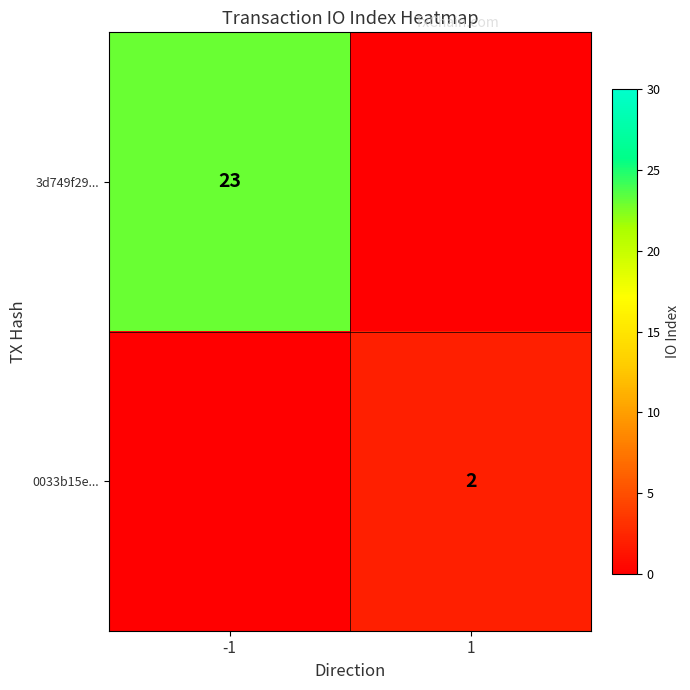

How many series are shown in this chart?

2